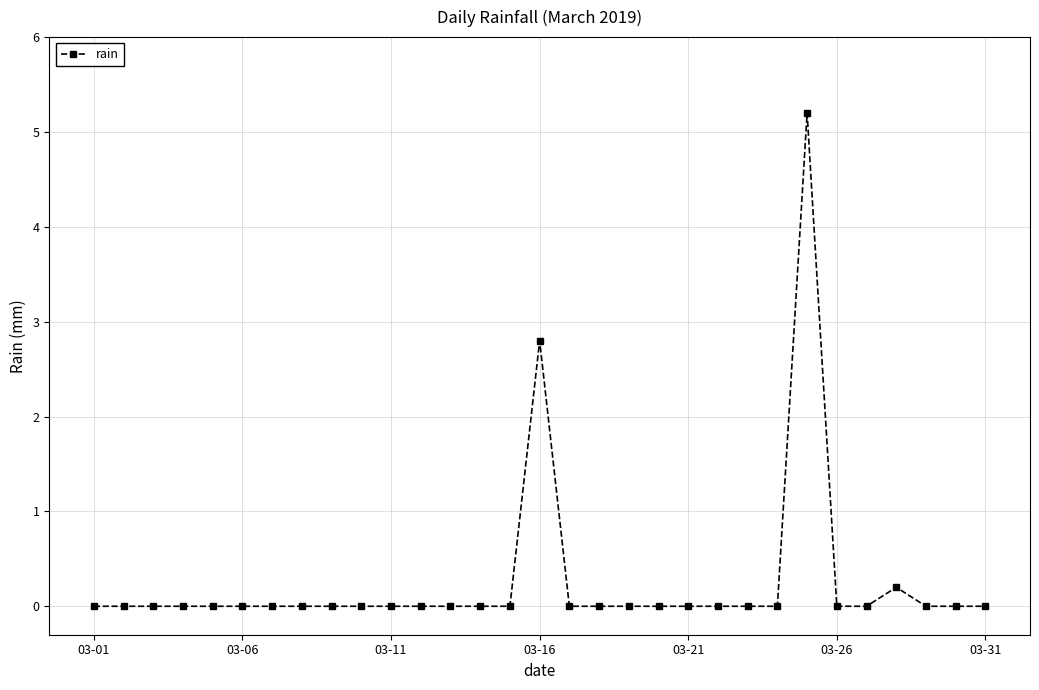

What is the greatest value displayed?

5.2